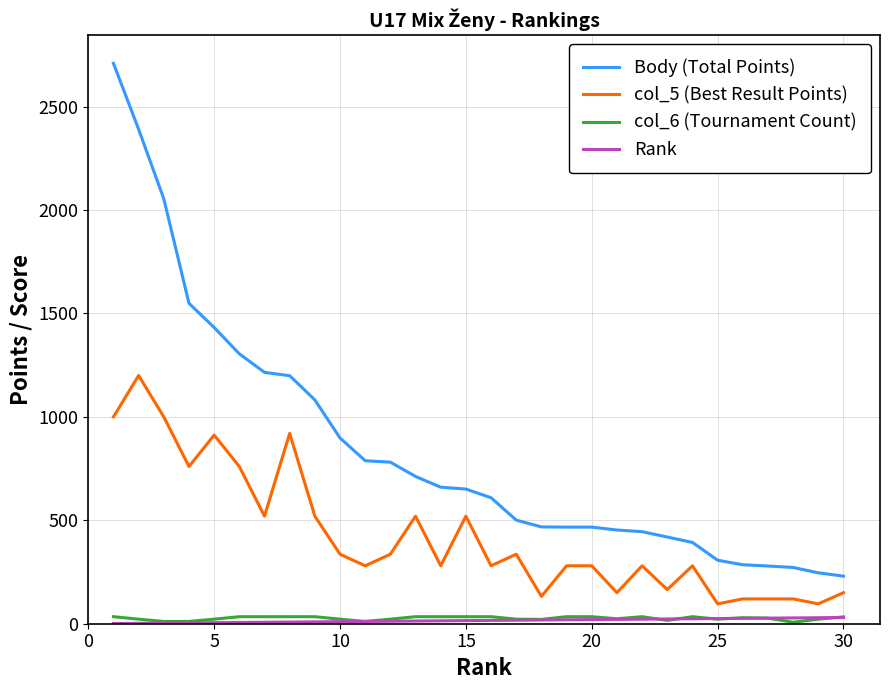

True or false: Body (Total Points) and Rank intersect in this chart.

False